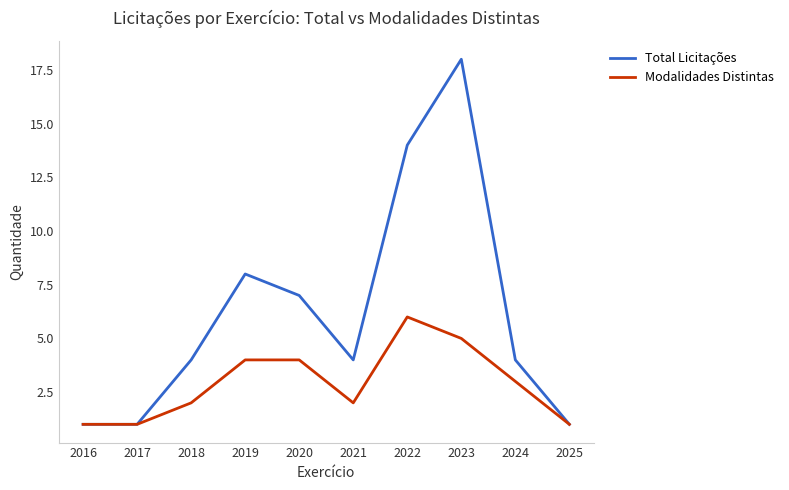

Is it true that Modalidades Distintas equals 5 at 2023?

True